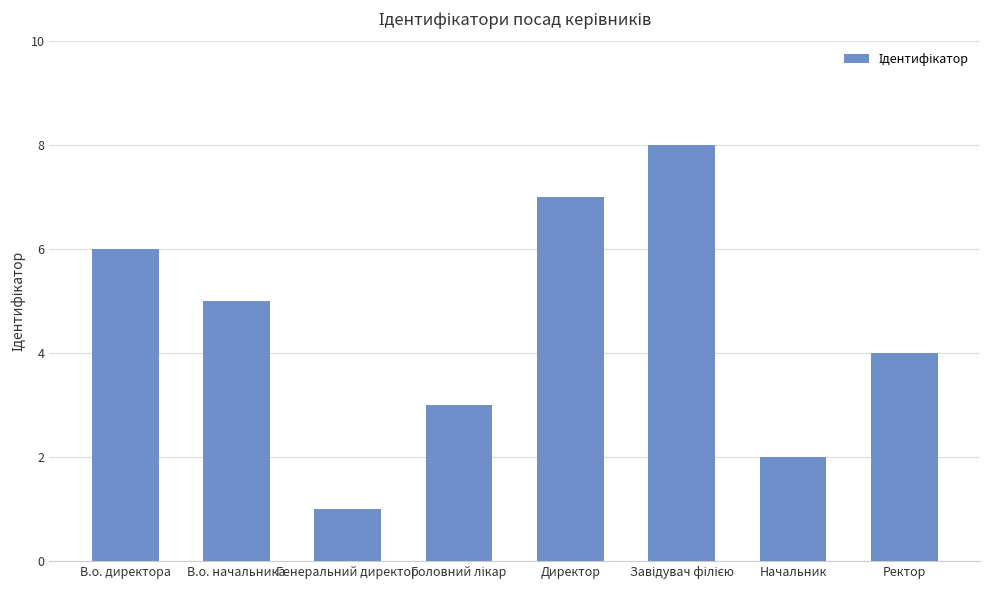

At which label is the value closest to 4?

Ректор